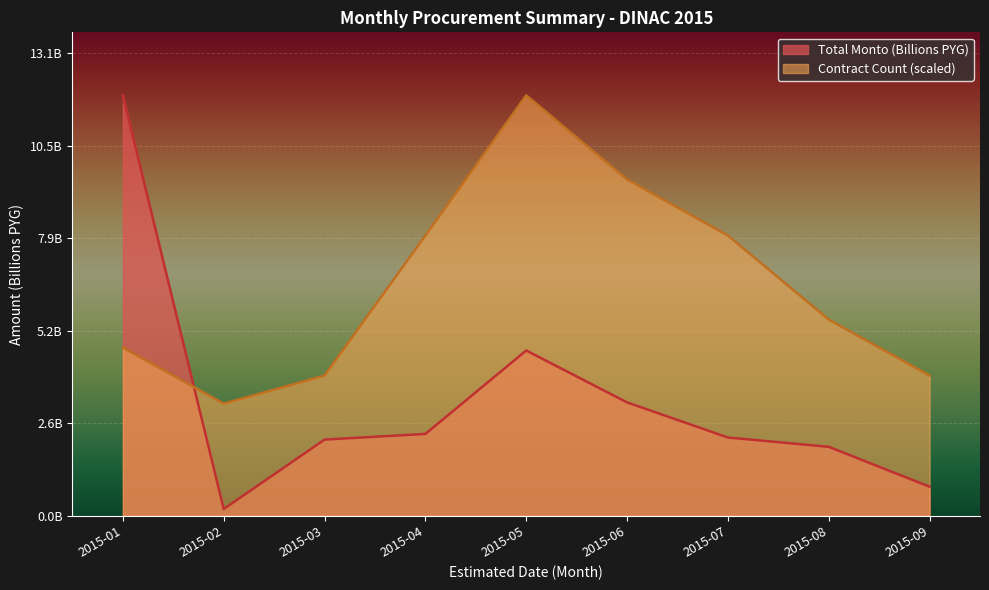

The value of Count at 2015-01 is 6.0. True or false?

True